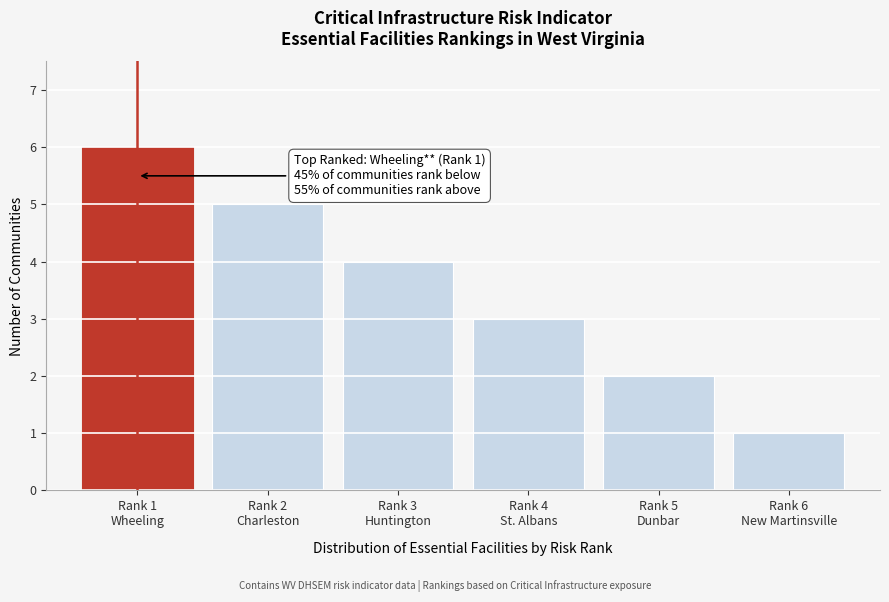

Reading left to right, transcribe all the data shown in this chart.

6	5	4	3	2	1